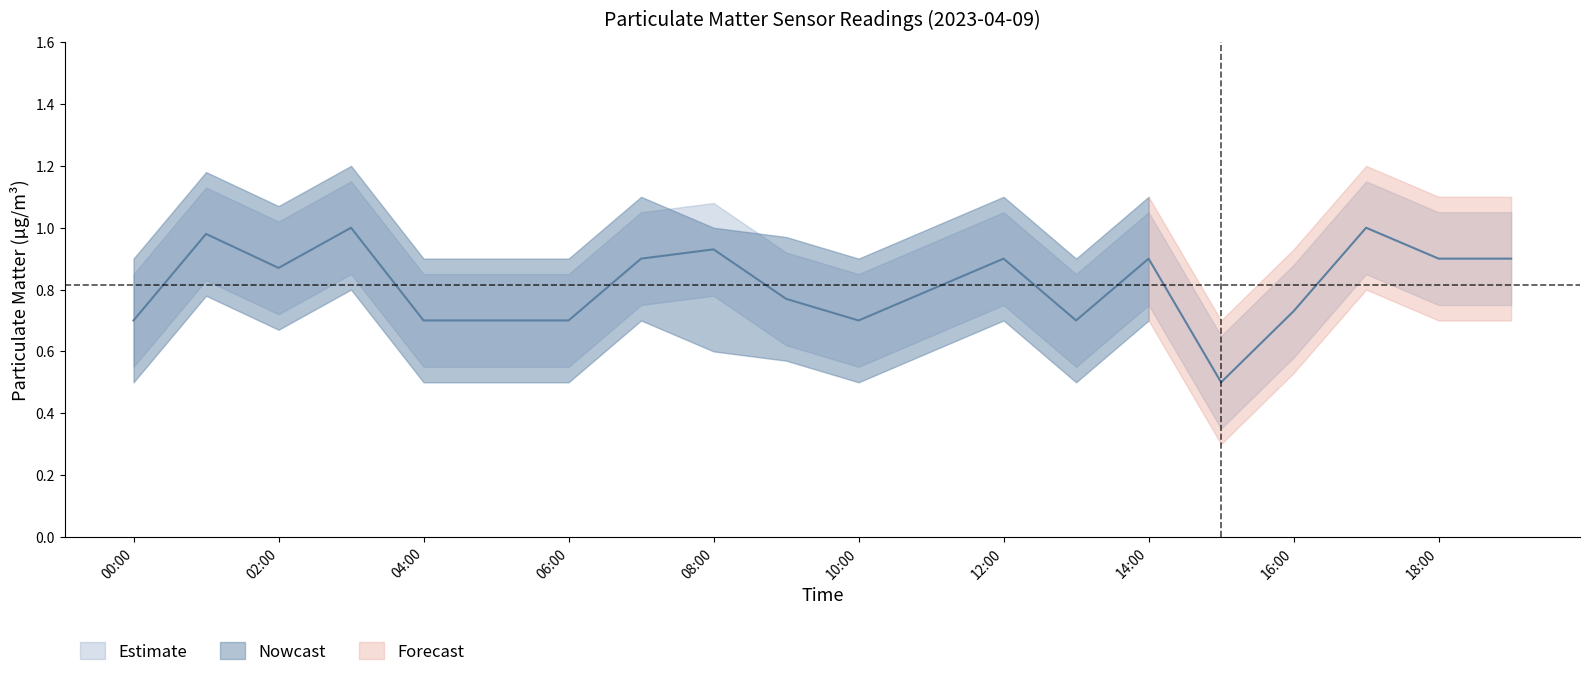

How many categories are shown in the chart?

20